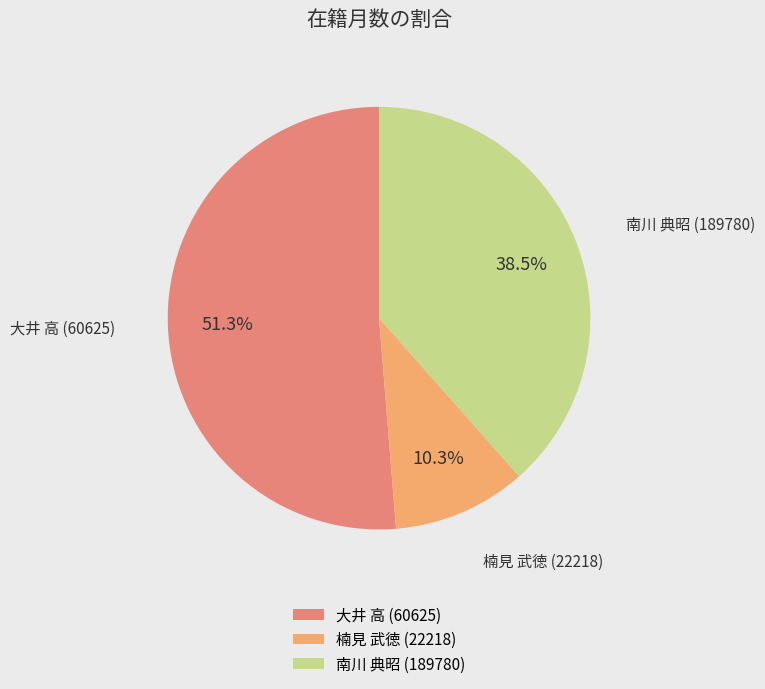

To the nearest percent, what is the average slice percentage?

33%